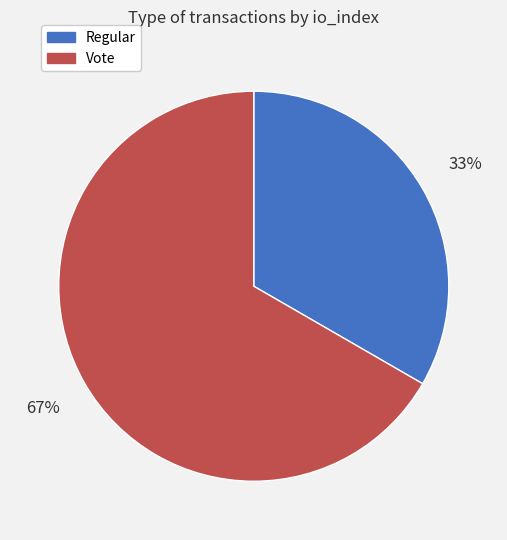

How many slices are in this pie chart?

2